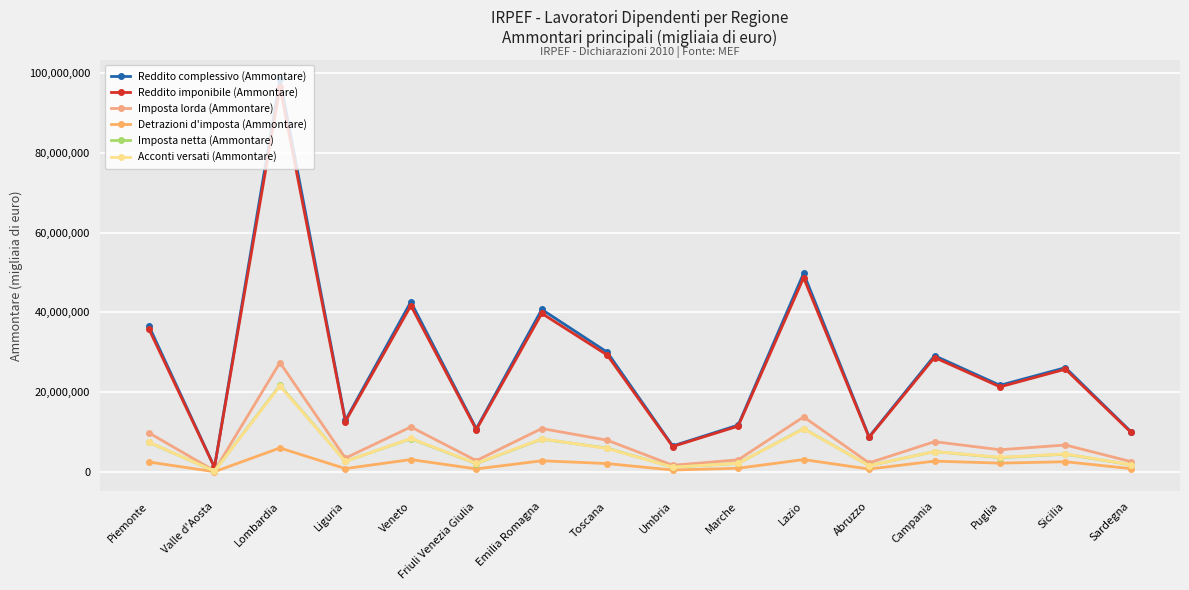

True or false: Imposta lorda (Ammontare) and Acconti versati (Ammontare) intersect in this chart.

False